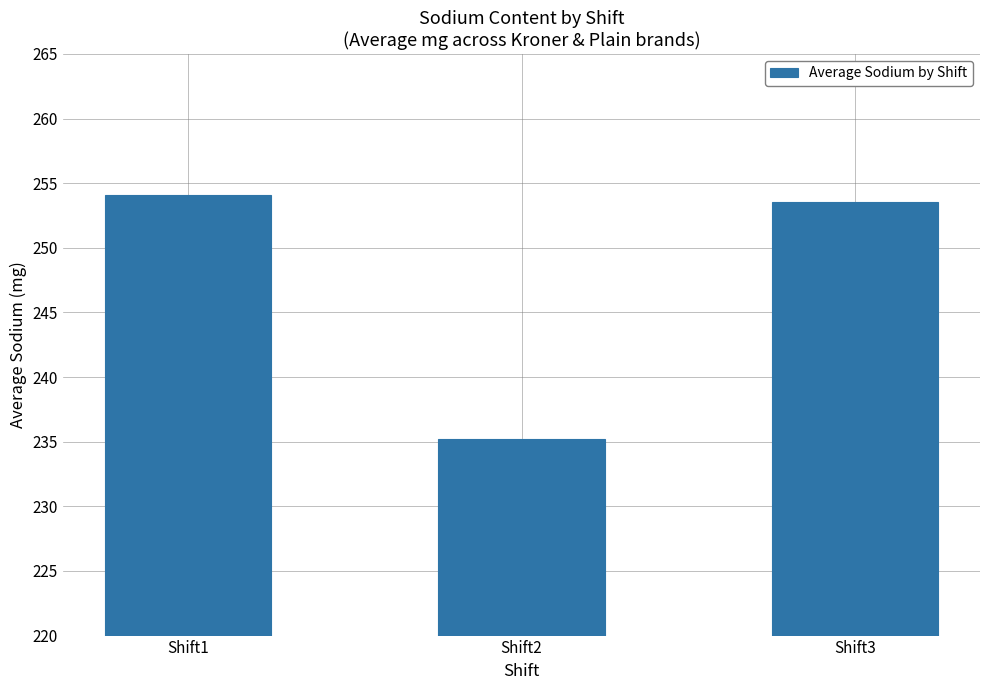

True or false: the data shows 235.2 at Shift2.

True